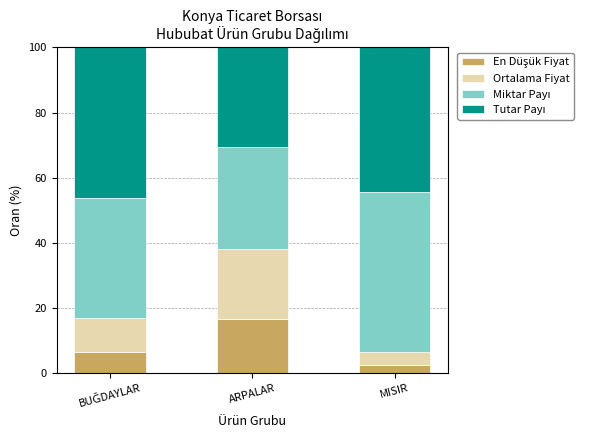

What is the total value across all series at ARPALAR?

100.0